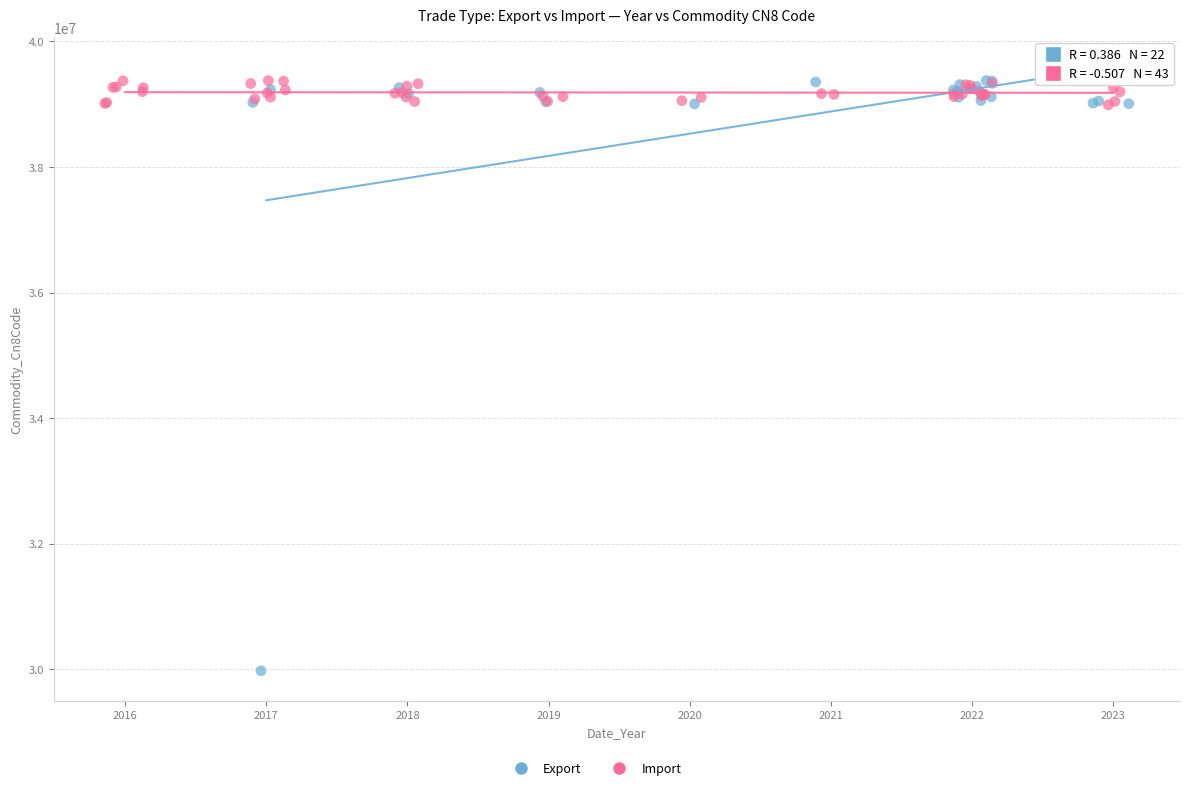

Which series reaches the minimum Y coordinate?

Export